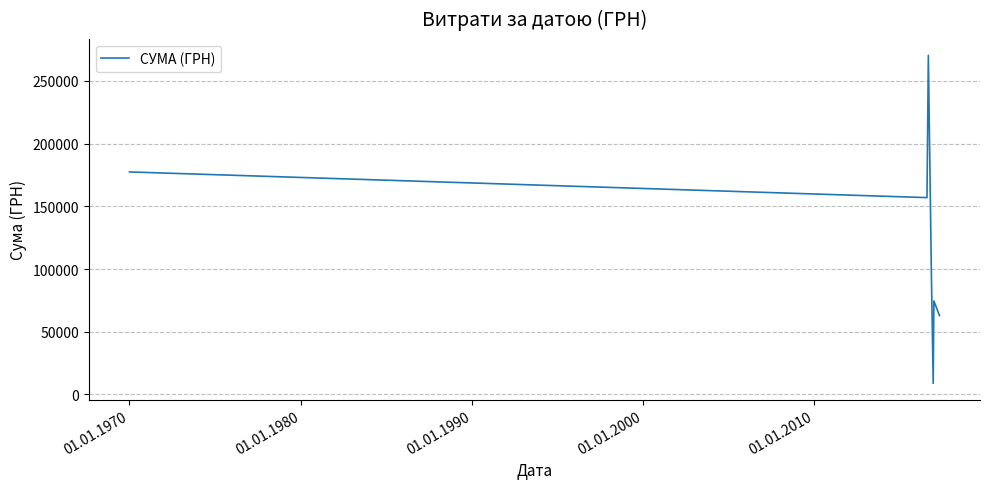

How many interior local valleys (lower than both neighbors) does the data have?

2